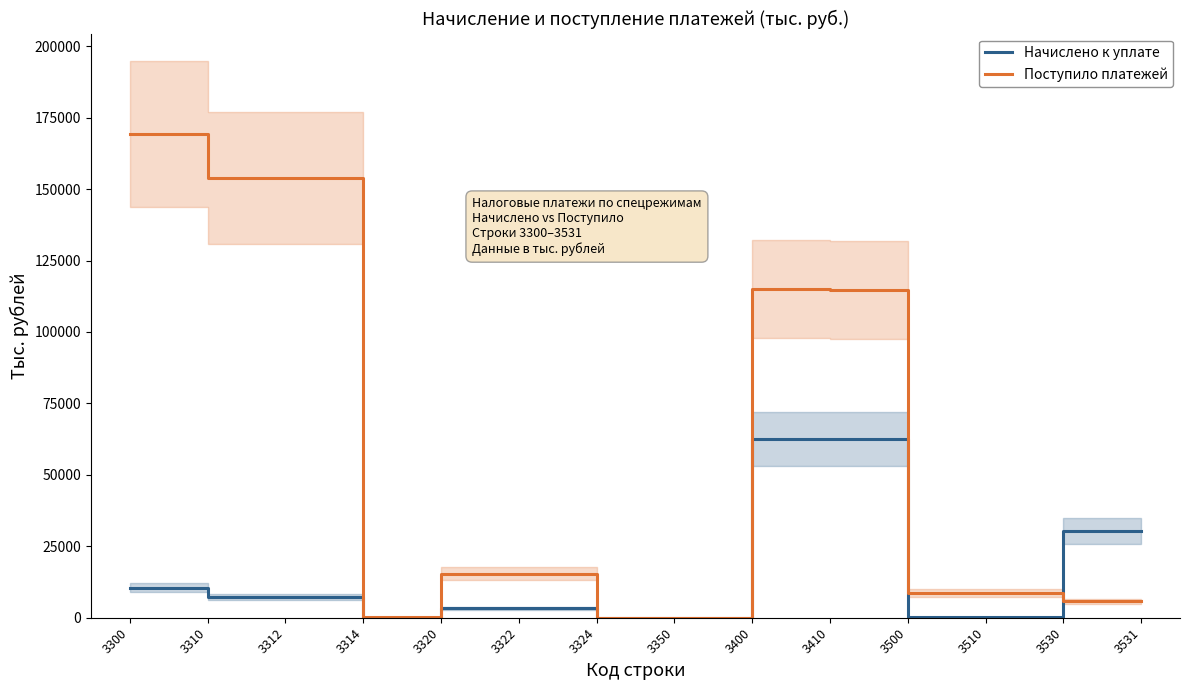

True or false: Начислено к уплате has more than 0 interior local peaks.

True